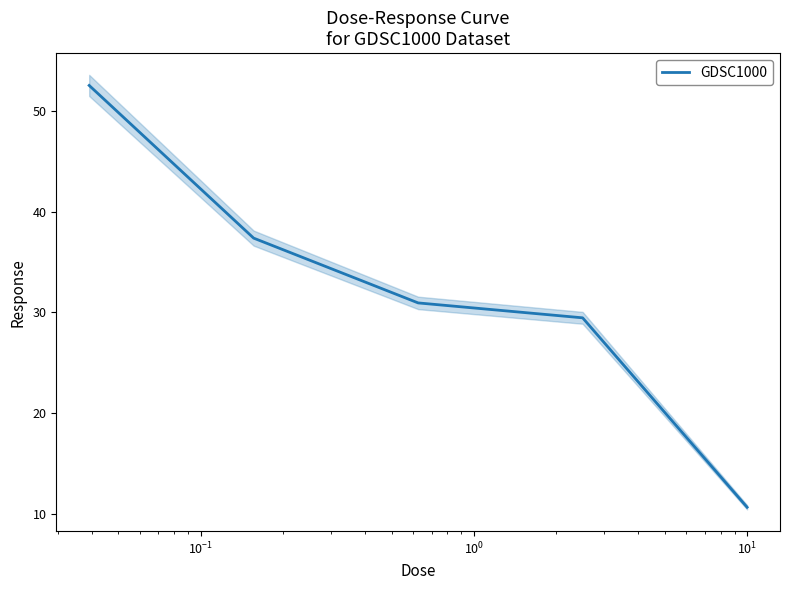

What is the greatest value displayed?

52.5